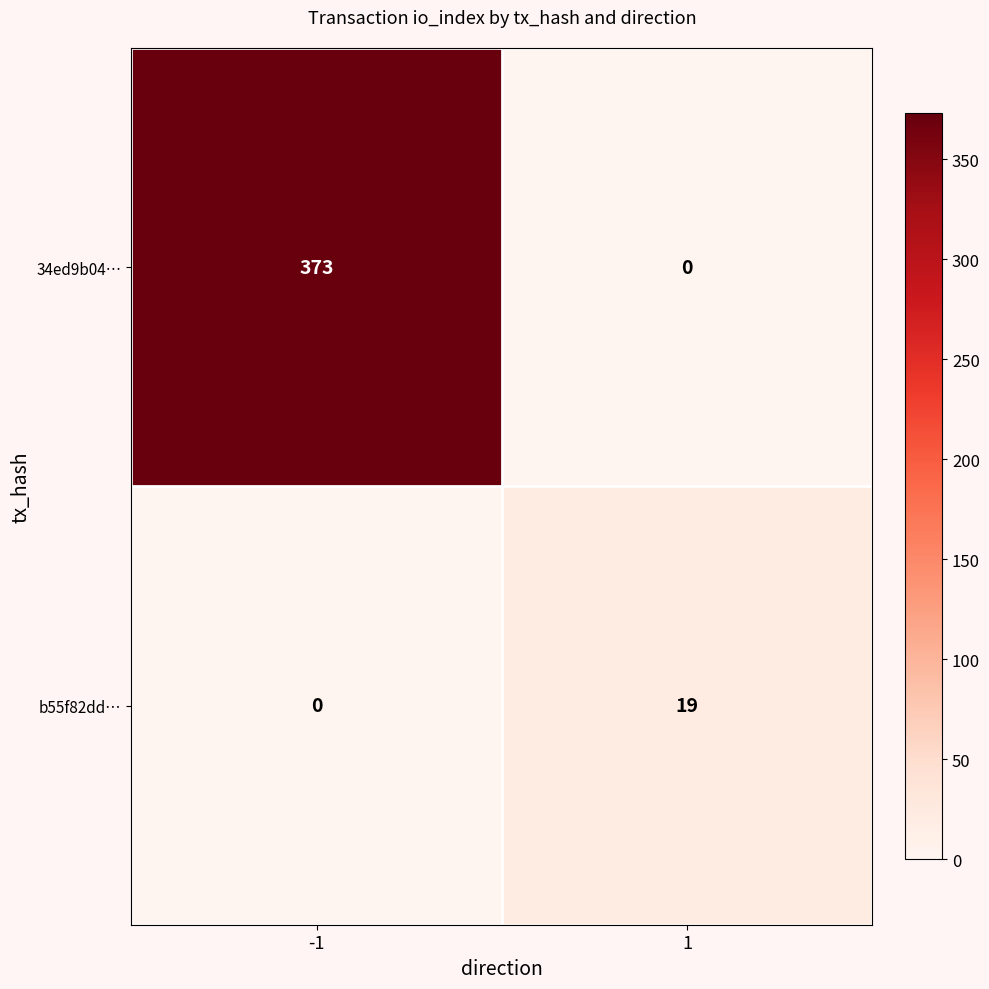

Which series has the widest spread of values?

34ed9b04…